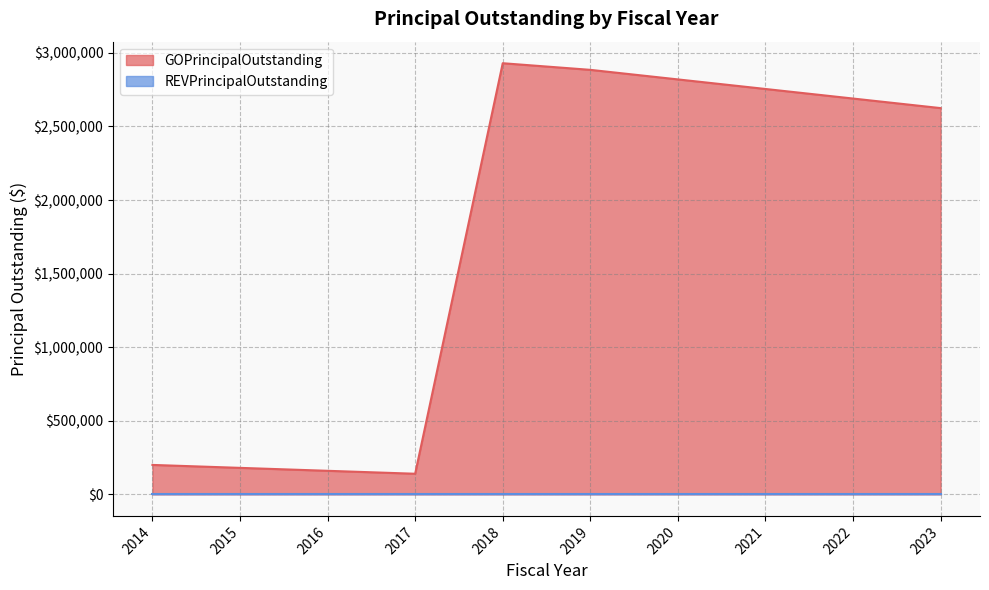

What is the ratio of the value at 2023 to the value at 2020?

0.9